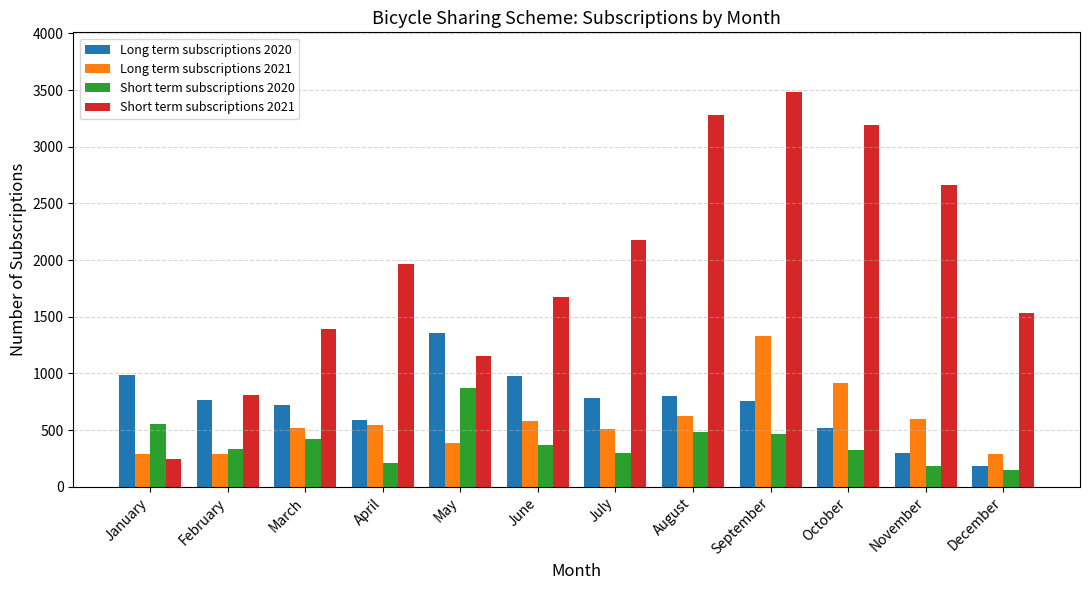

What is the difference between the second highest and second lowest values in the Short term subscriptions 2020 series?

374